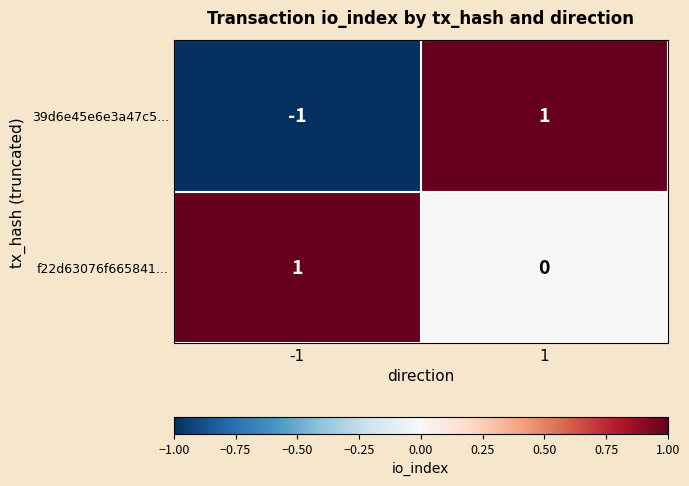

True or false: 39d6e45e6e3a47c5... has a value of -1 at -1.

True